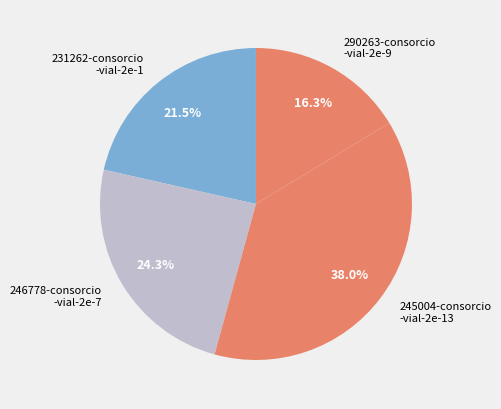

What is the total percentage of 246778-consorcio -vial-2e-7 and 290263-consorcio -vial-2e-9?

40.6%